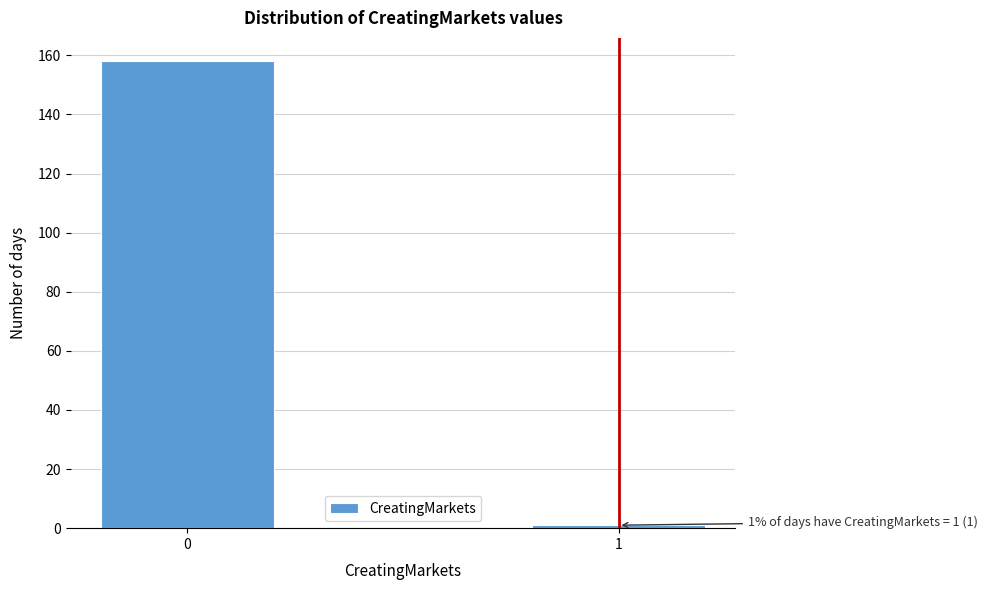

Reading right to left, list all the values displayed in this chart.

1=1	0=158